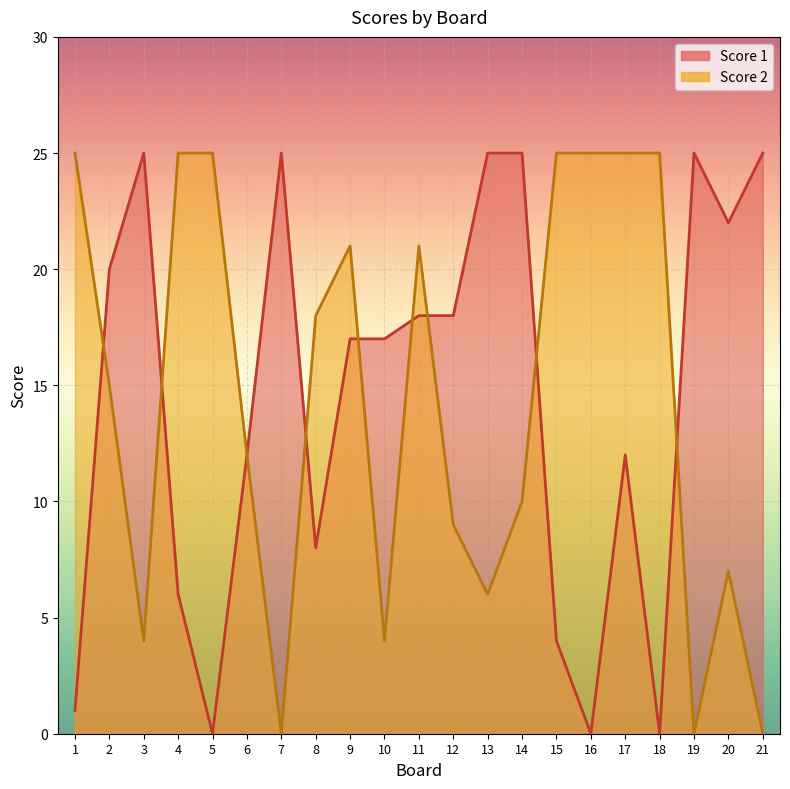

What is the maximum value shown in the chart?

25